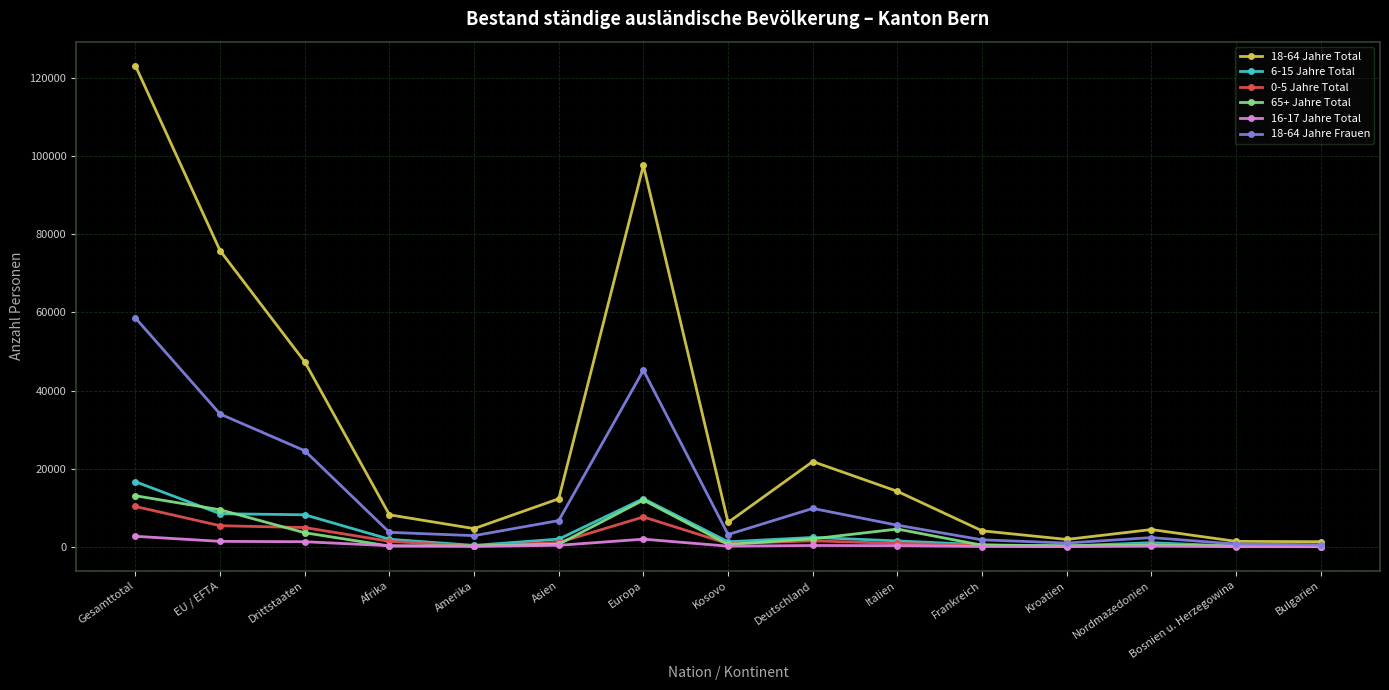

At which label does 18-64 Jahre Total reach its peak?

Gesamttotal